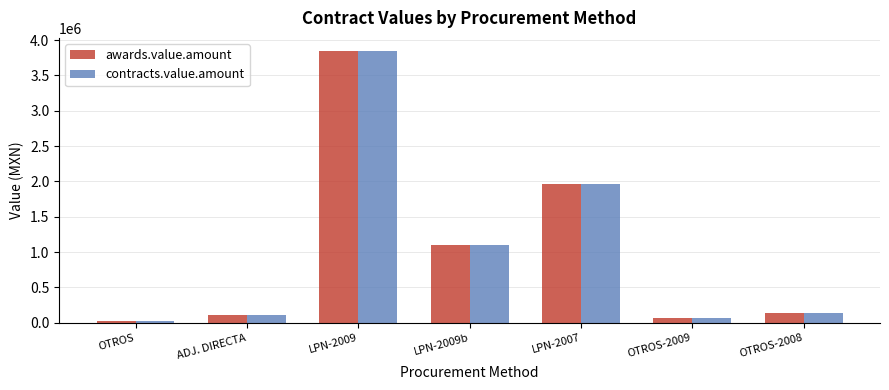

Where does the contracts.value.amount series first go above 144000?

LPN-2009